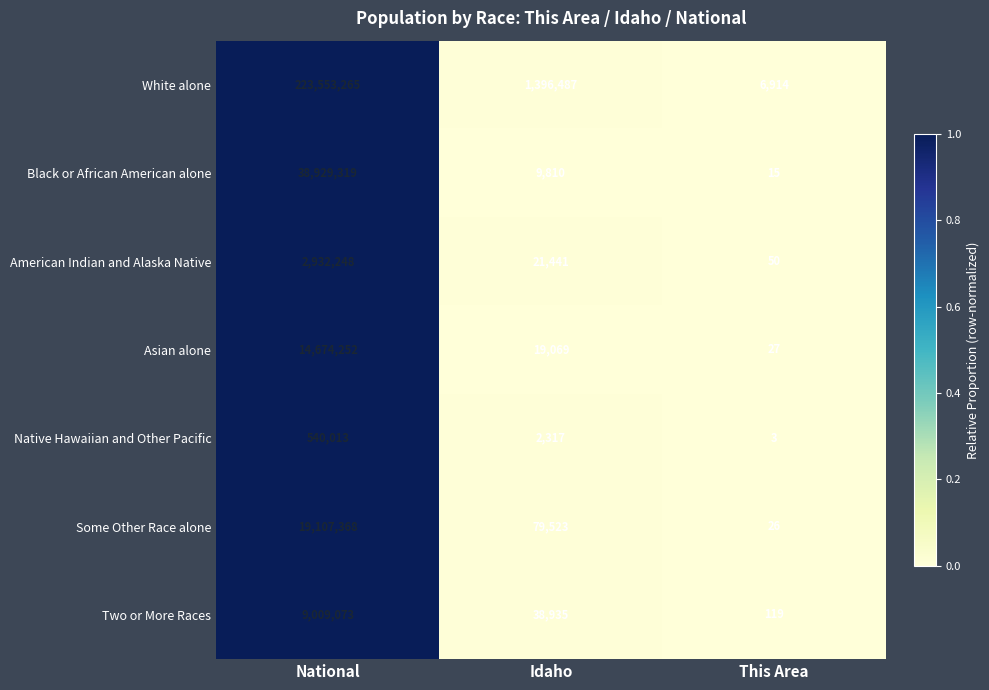

At Idaho, list the series in order from smallest to largest.

Native Hawaiian and Other Pacific, Black or African American alone, Asian alone, American Indian and Alaska Native, Two or More Races, Some Other Race alone, White alone